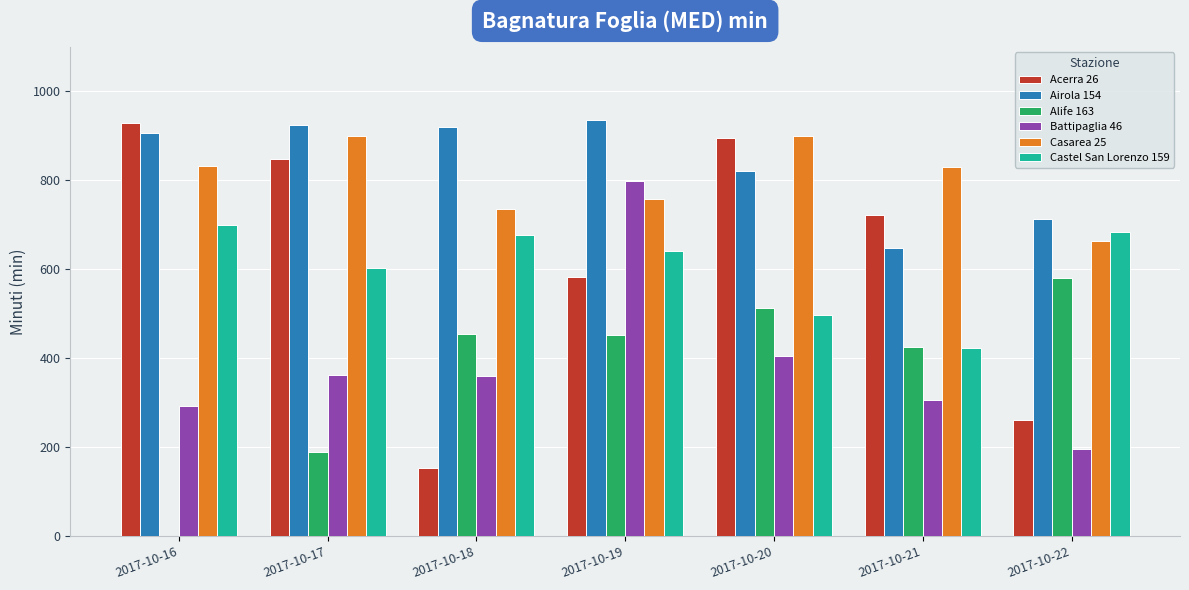

What are all the series names shown in the legend?

Acerra 26, Airola 154, Alife 163, Battipaglia 46, Casarea 25, Castel San Lorenzo 159